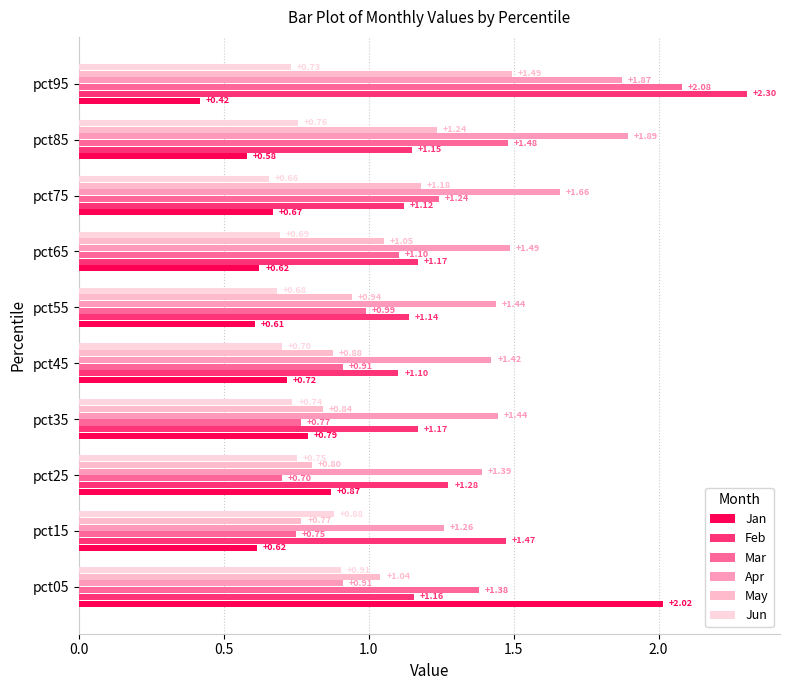

Reading left to right, transcribe all the data shown in this chart.

Jan: 2.0	0.6	0.9	0.8	0.7	0.6	0.6	0.7	0.6	0.4
Feb: 1.2	1.5	1.3	1.2	1.1	1.1	1.2	1.1	1.1	2.3
Mar: 1.4	0.7	0.7	0.8	0.9	1.0	1.1	1.2	1.5	2.1
Apr: 0.9	1.3	1.4	1.4	1.4	1.4	1.5	1.7	1.9	1.9
May: 1.0	0.8	0.8	0.8	0.9	0.9	1.1	1.2	1.2	1.5
Jun: 0.9	0.9	0.8	0.7	0.7	0.7	0.7	0.7	0.8	0.7